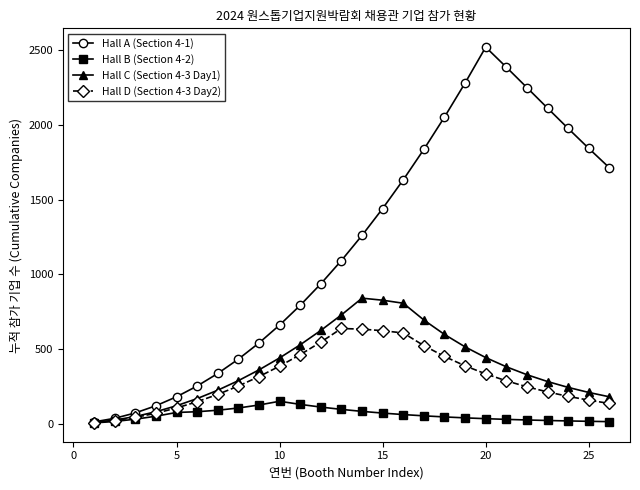

What is the value of the Hall D (Section 4-3 Day2) point at the 9th from the left?

315.0